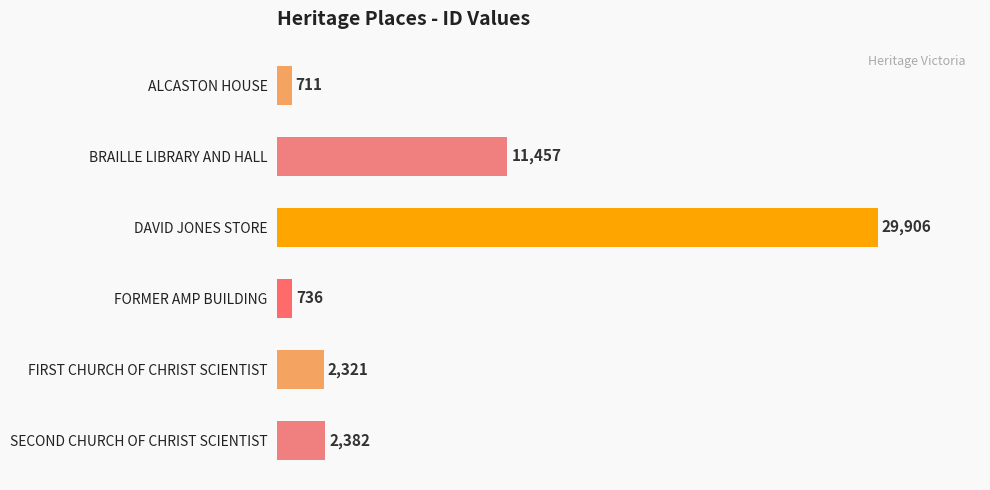

What is the label of the 5th bar from the top?

FIRST CHURCH OF CHRIST SCIENTIST